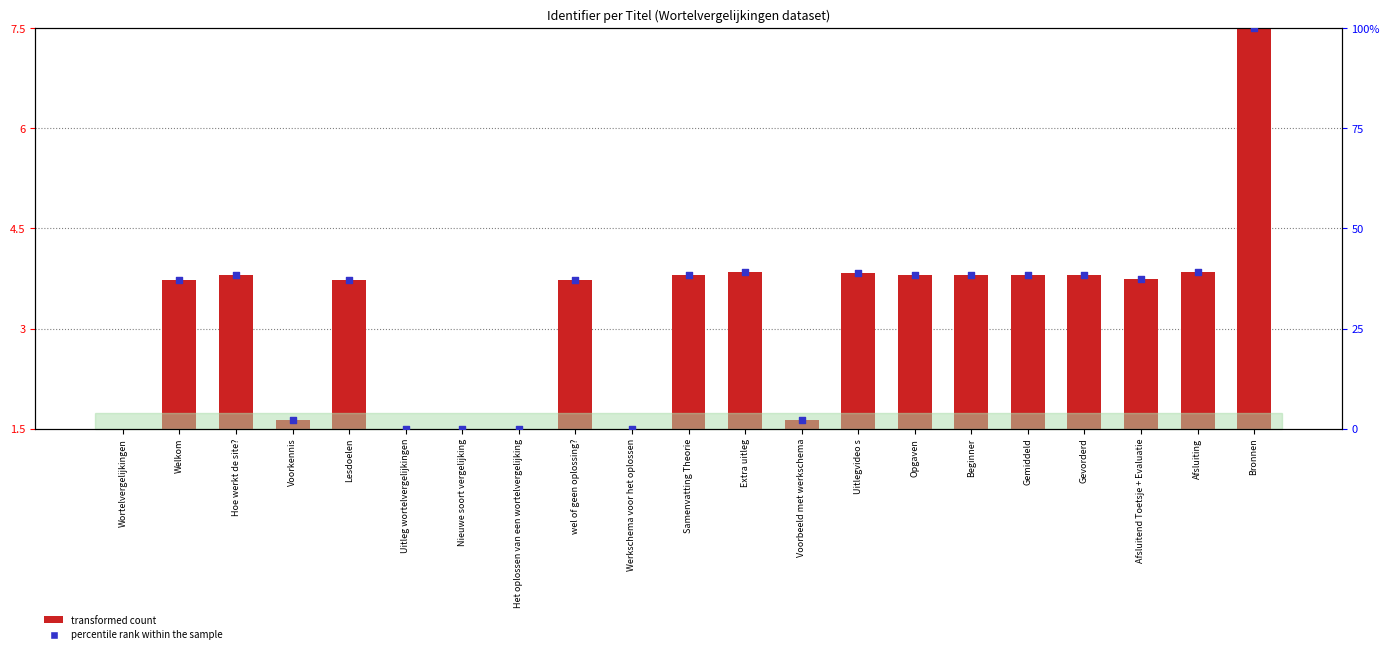

At how many categories does at least one series exceed -872?

21